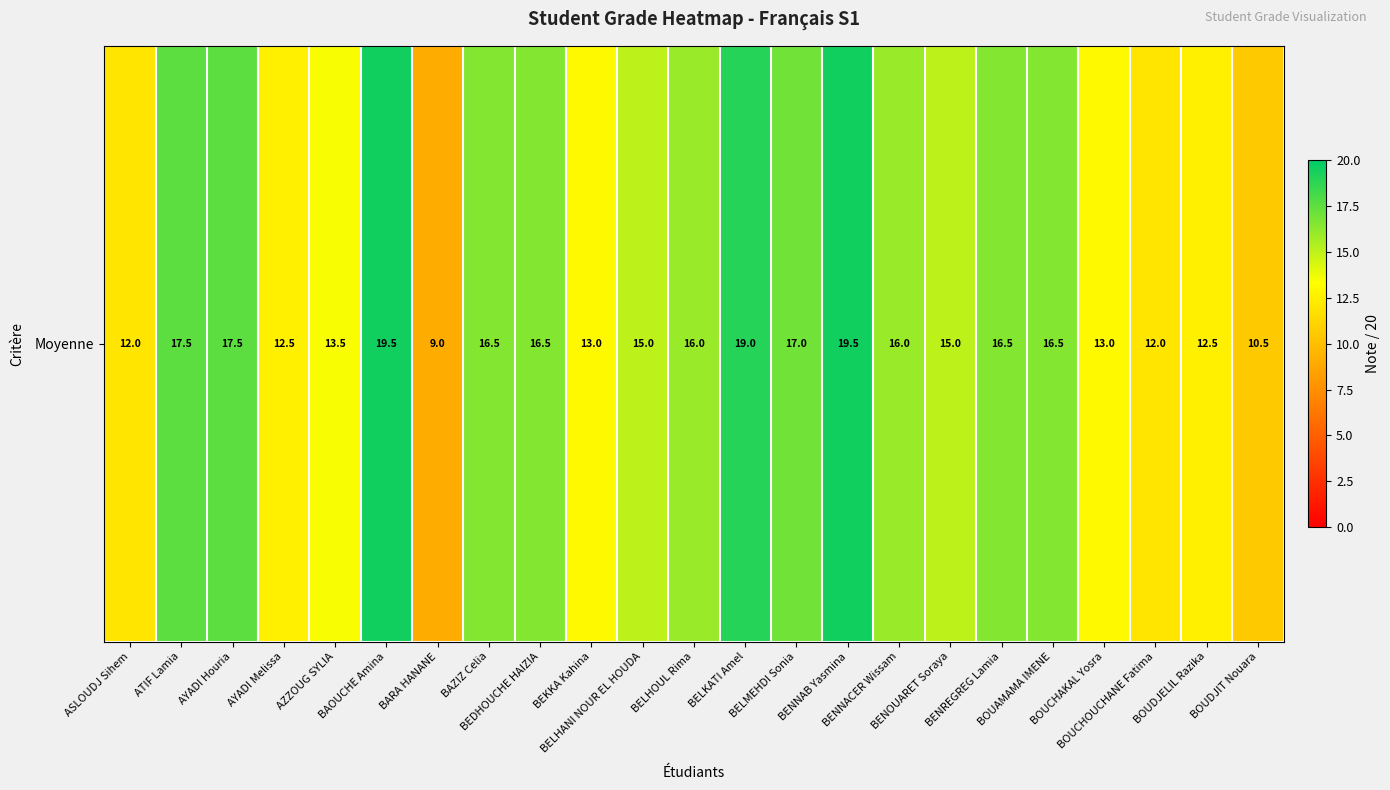

What is the change in value from ASLOUDJ Sihem to BARA HANANE?

-3.0